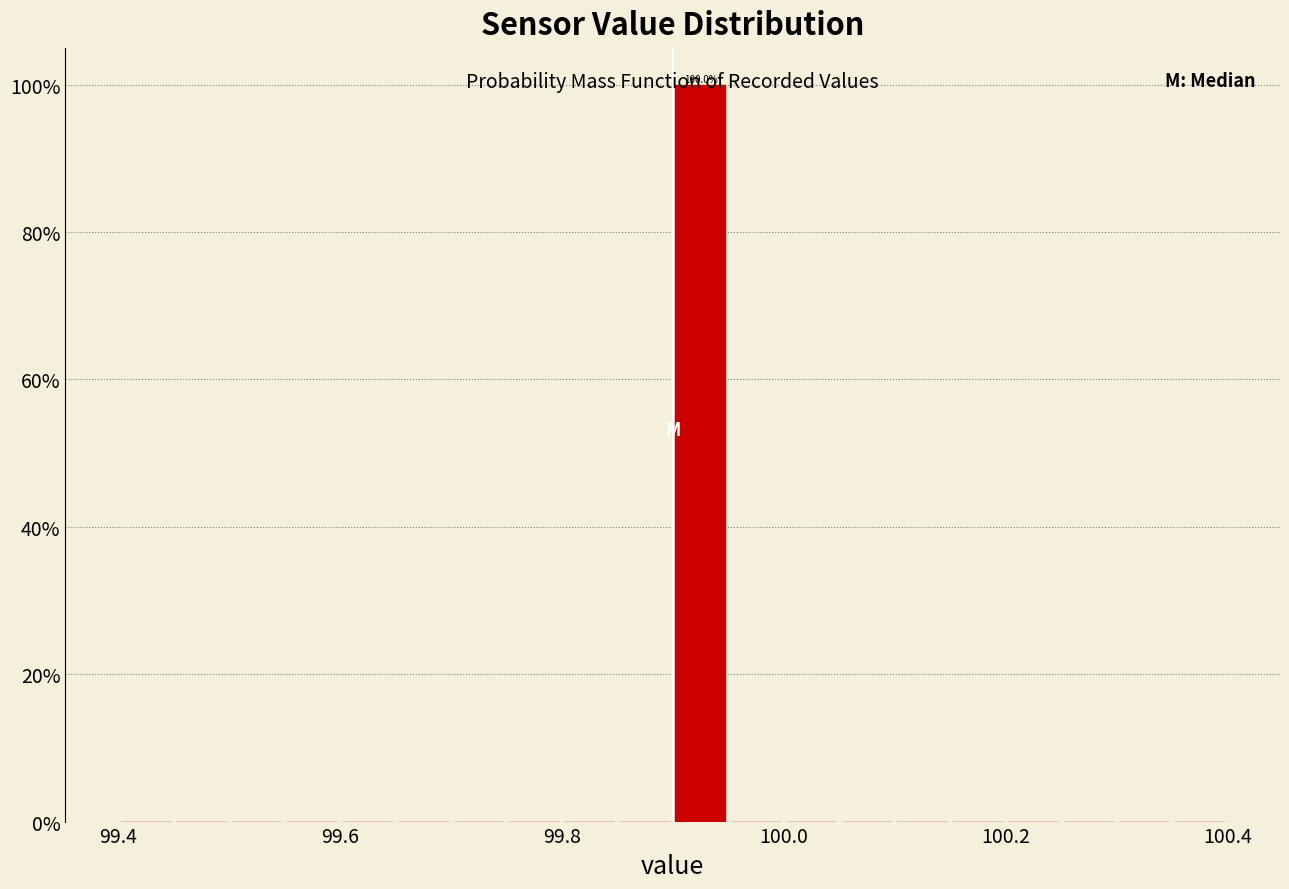

Read against the x-axis, roughly where is the centre of the tallest bar?

99.92